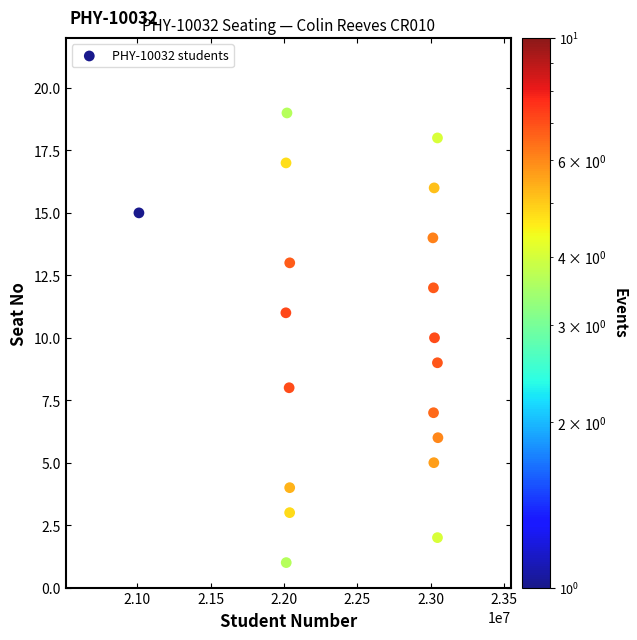

What is the range of Y values (max minus min)?

18